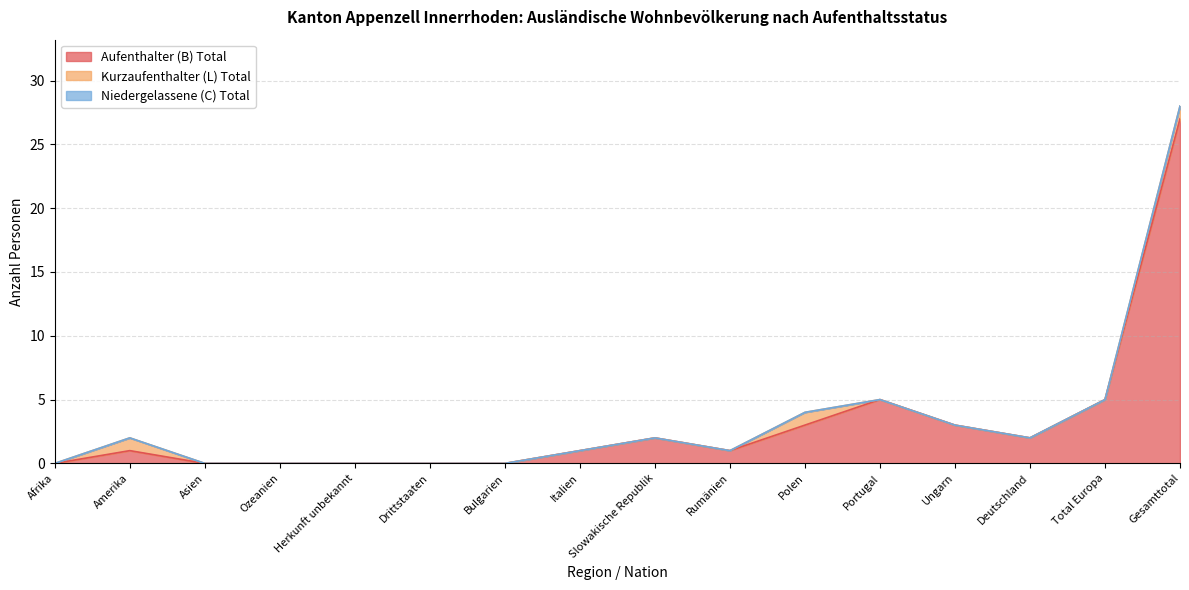

Is the value of Kurzaufenthalter (L) Total at Slowakische Republik greater than the value of Niedergelassene (C) Total at Slowakische Republik?

No